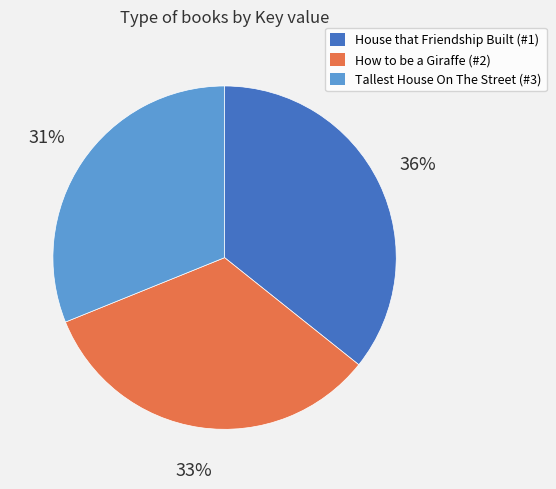

To the nearest percent, what percentage of the pie is Tallest House On The Street (#3)?

31%